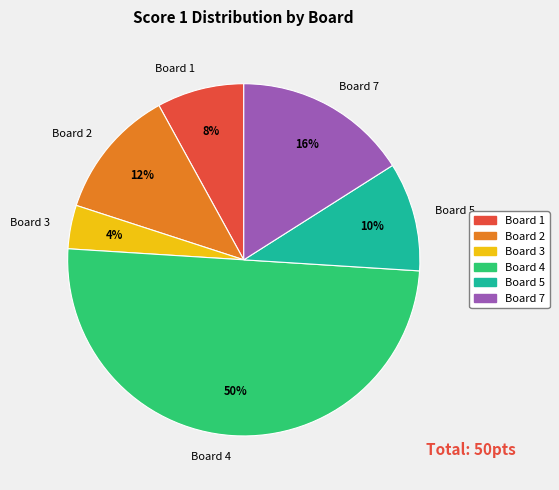

Rank the categories by value from lowest to highest.

Board 3, Board 1, Board 5, Board 2, Board 7, Board 4